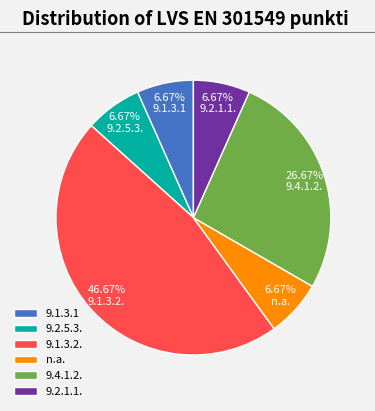

How many slices are in this pie chart?

6